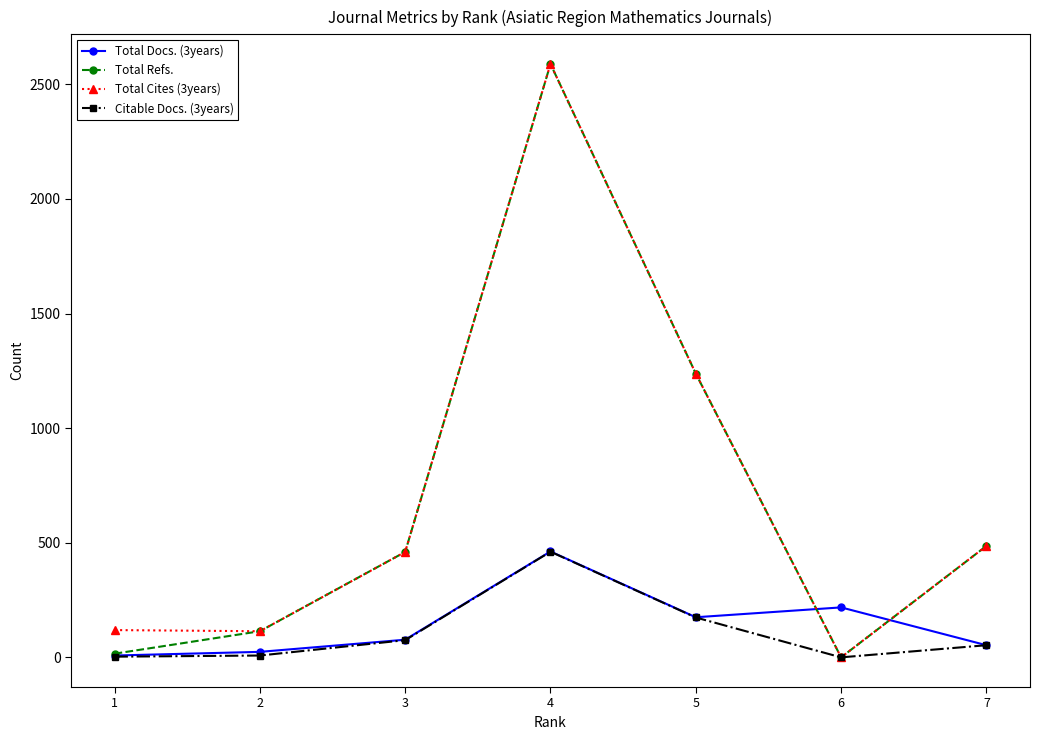

What is the minimum value for Total Docs. (3years)?

8